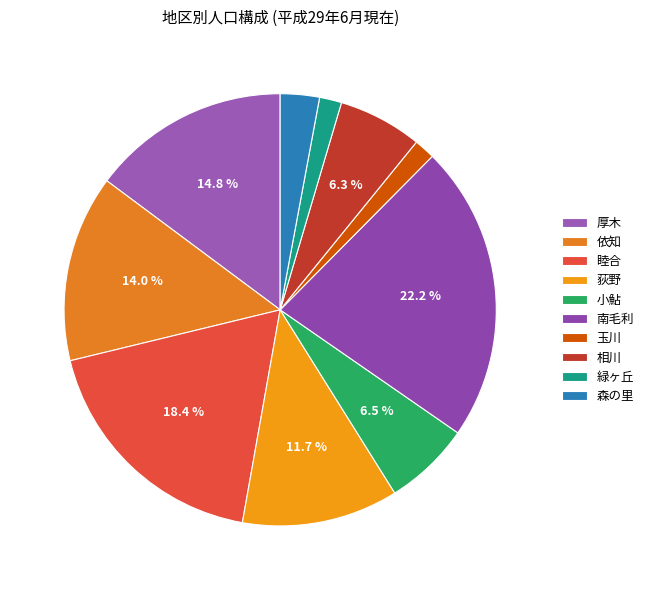

True or false: 厚木 accounts for 1% of the total.

False